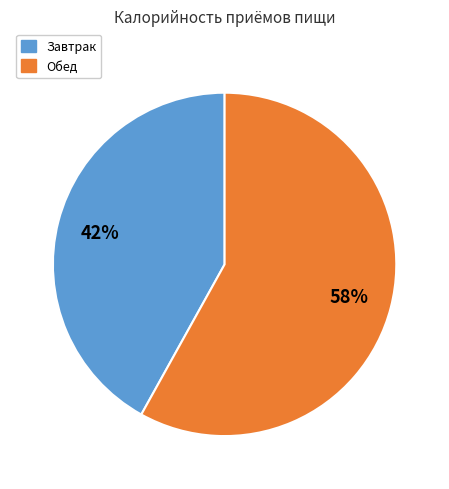

Which slice is the largest?

Обед